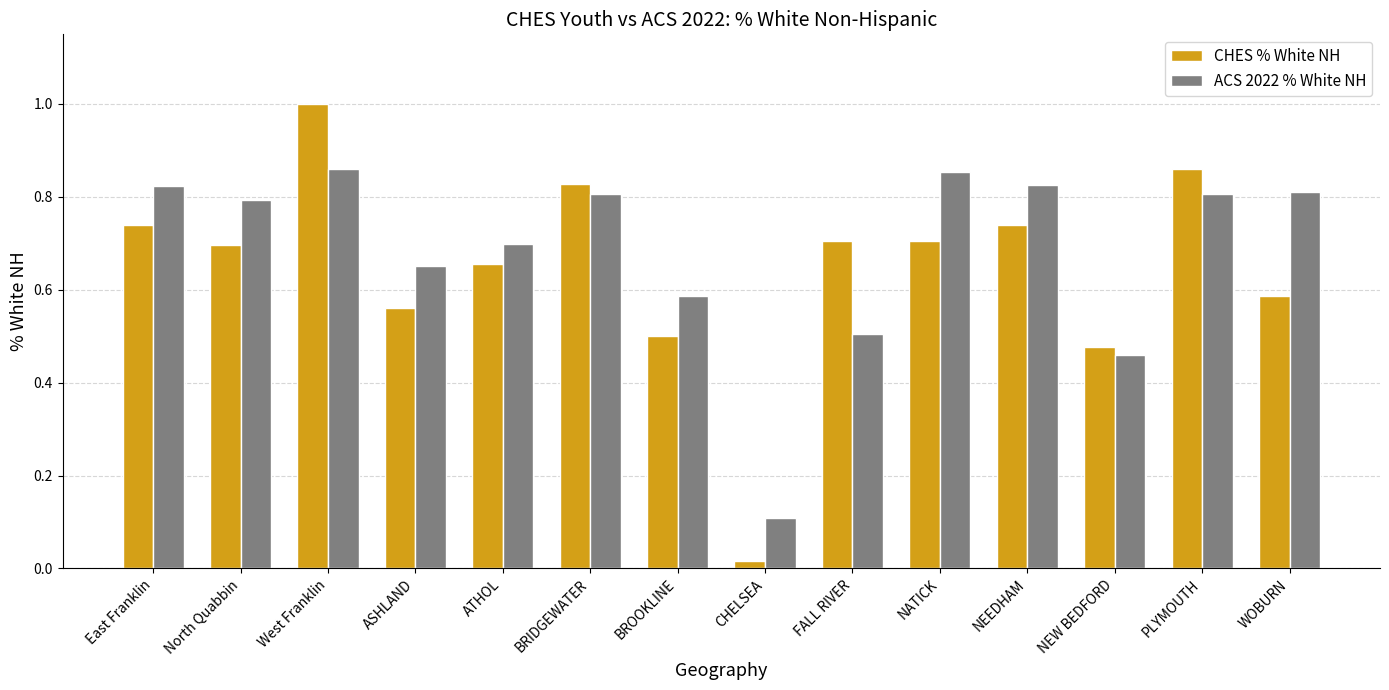

Which category has the highest value across all series?

West Franklin